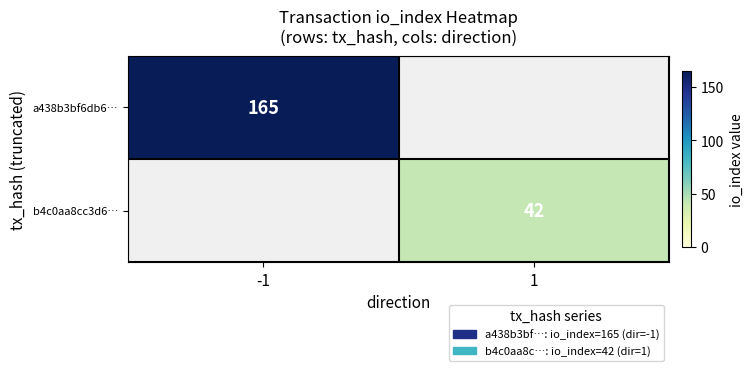

The b4c0aa8cc3d6… series shows 42 at 1. True or false?

True